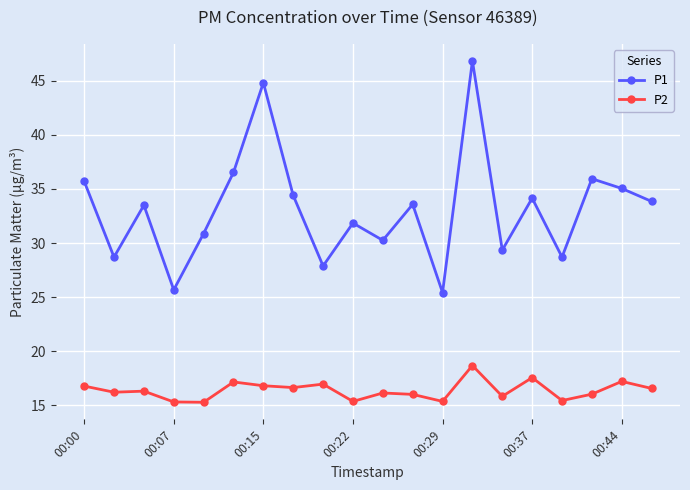

Rank the series by their maximum value, from highest to lowest.

P1, P2